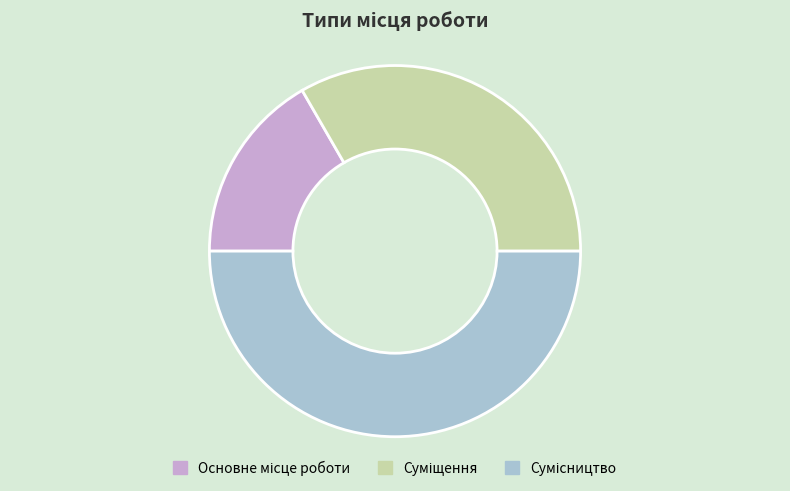

What percentage is the Суміщення slice, to the nearest percent?

33%